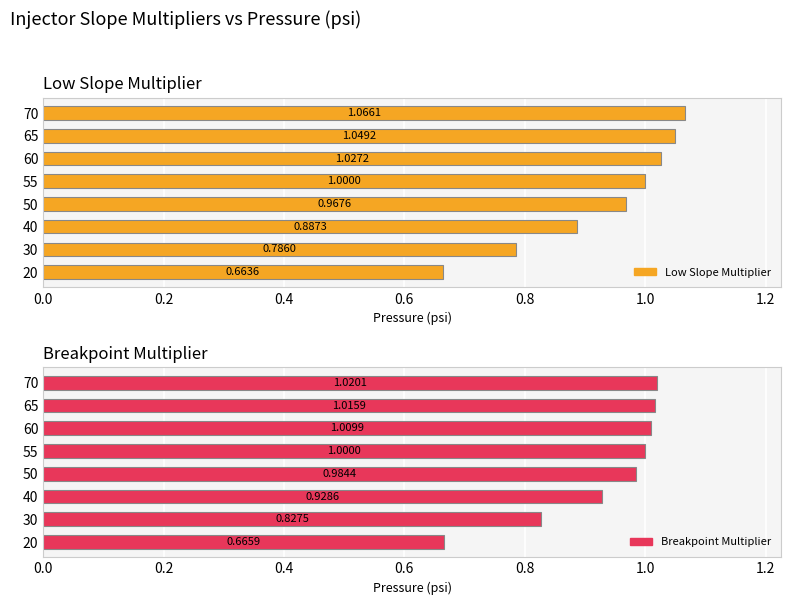

What is the maximum value shown in the chart?

1.1